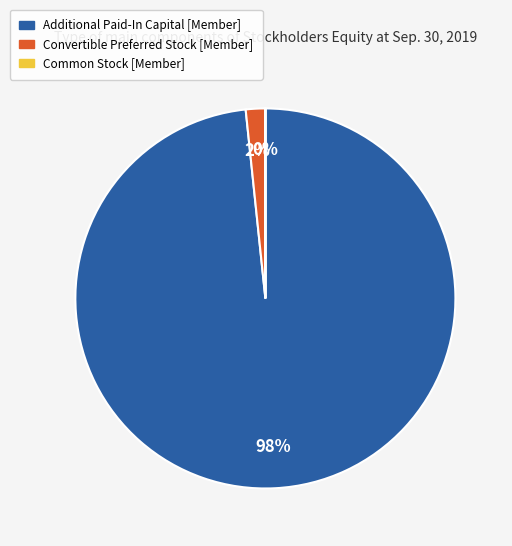

To the nearest percent, what is the average slice percentage?

33%